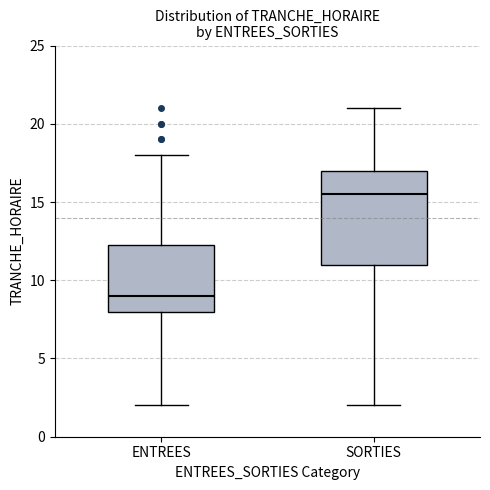

Where does the upper whisker of the box for SORTIES end on the y-axis? The values are not printed on the chart, so give them approximately, as read against the axis.

21.0